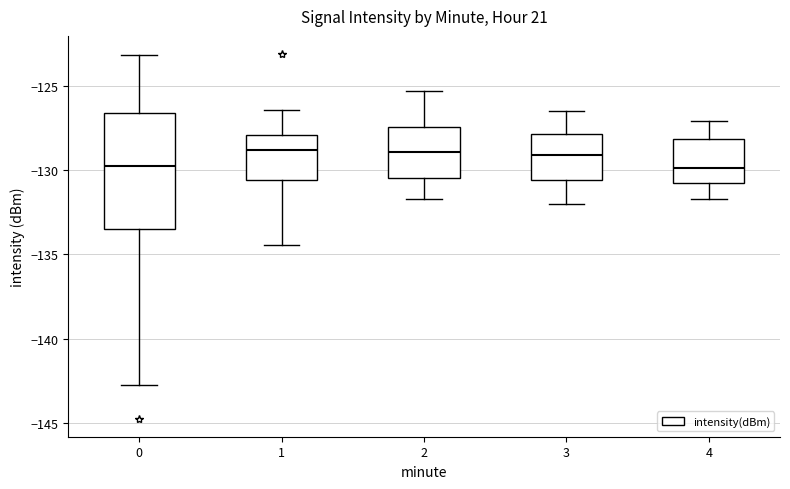

Which box is the tallest, from its lower edge to its upper edge?

0